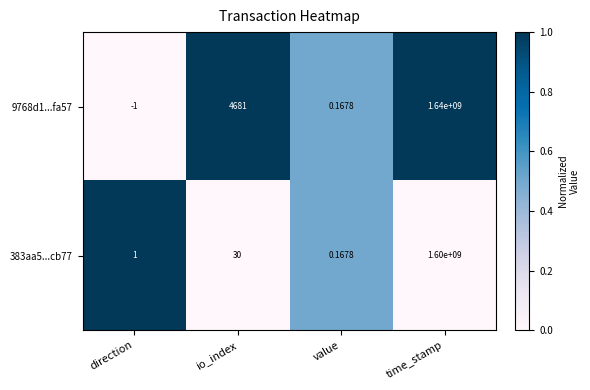

Which series has the largest range (max minus min)?

9768d1...fa57